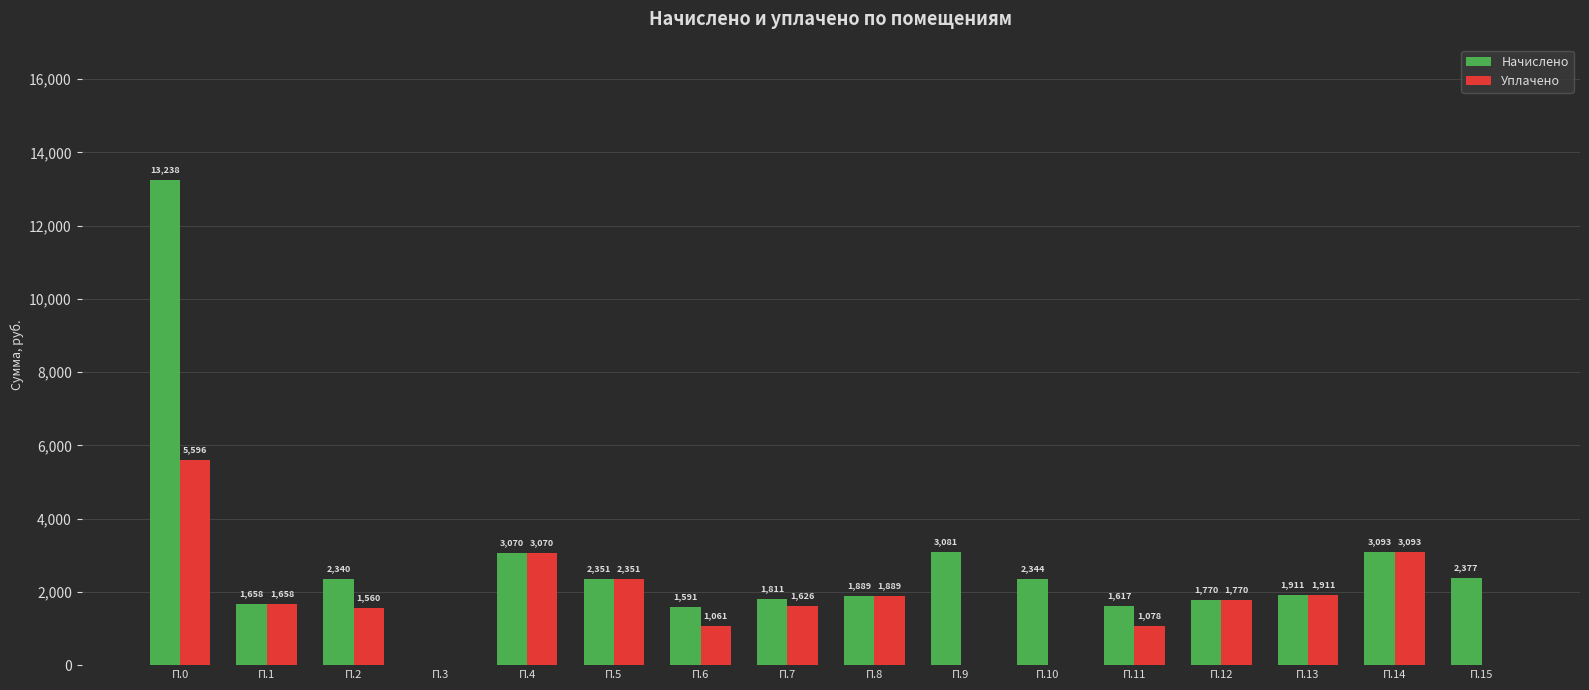

Read the Начислено value at П.10.

2343.7